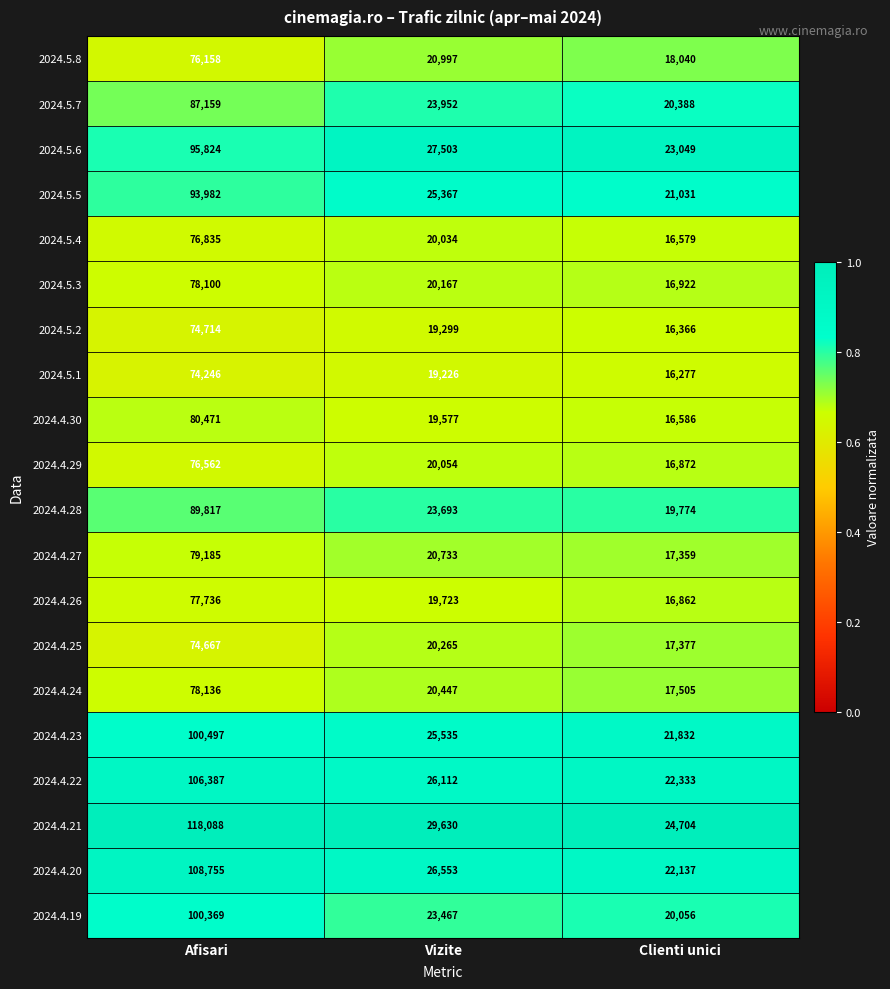

At which category is the sum across all series the highest?

Afisari